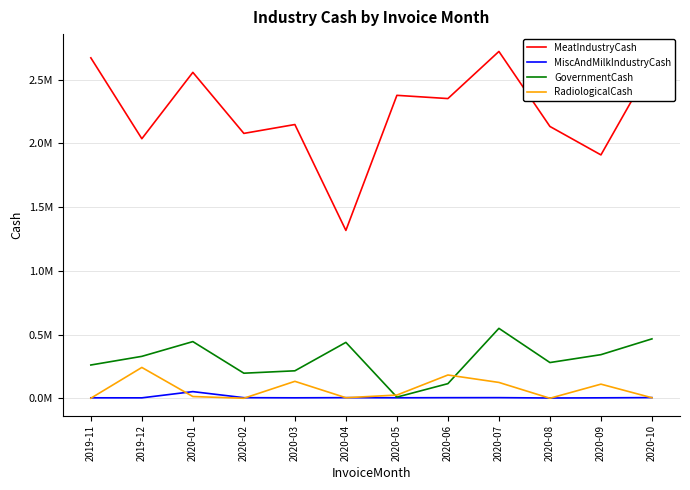

What position from the right is 2020-10?

1